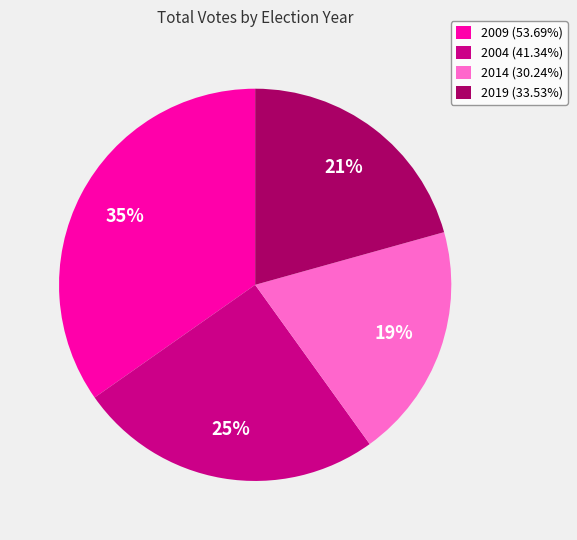

Is 2019 (33.53%) the majority of the pie?

No